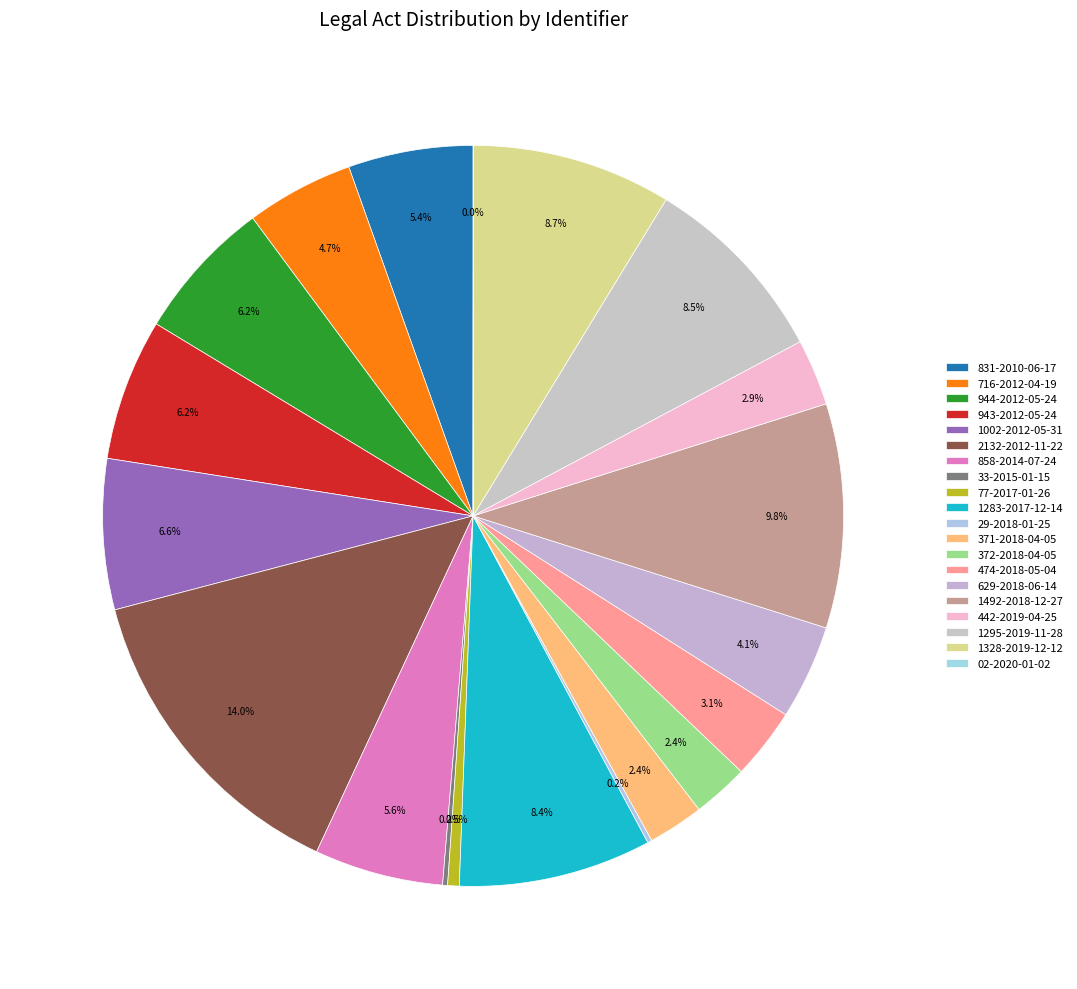

Is it true that 629-2018-06-14 is 4% of the pie?

True